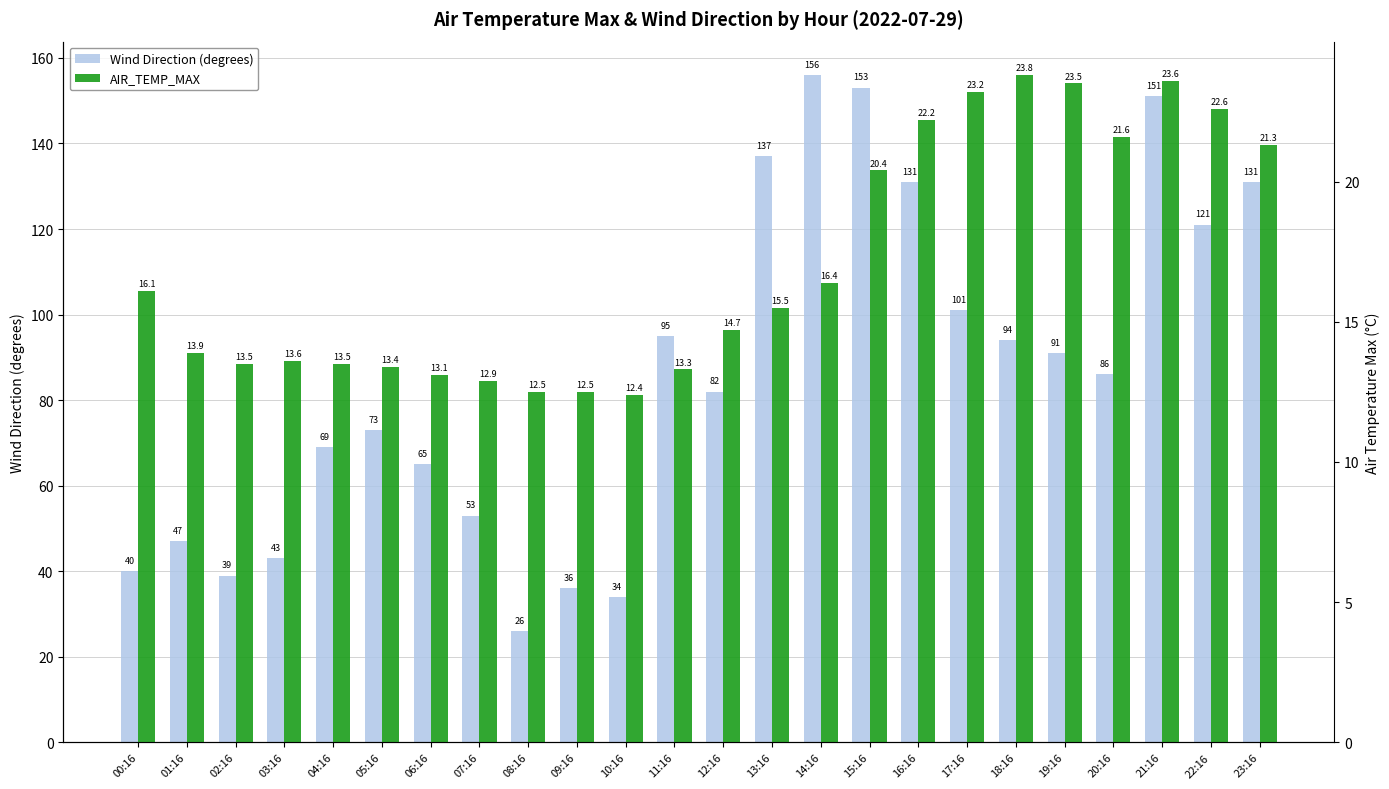

What is the difference between the highest and lowest values at 06:16?

51.9